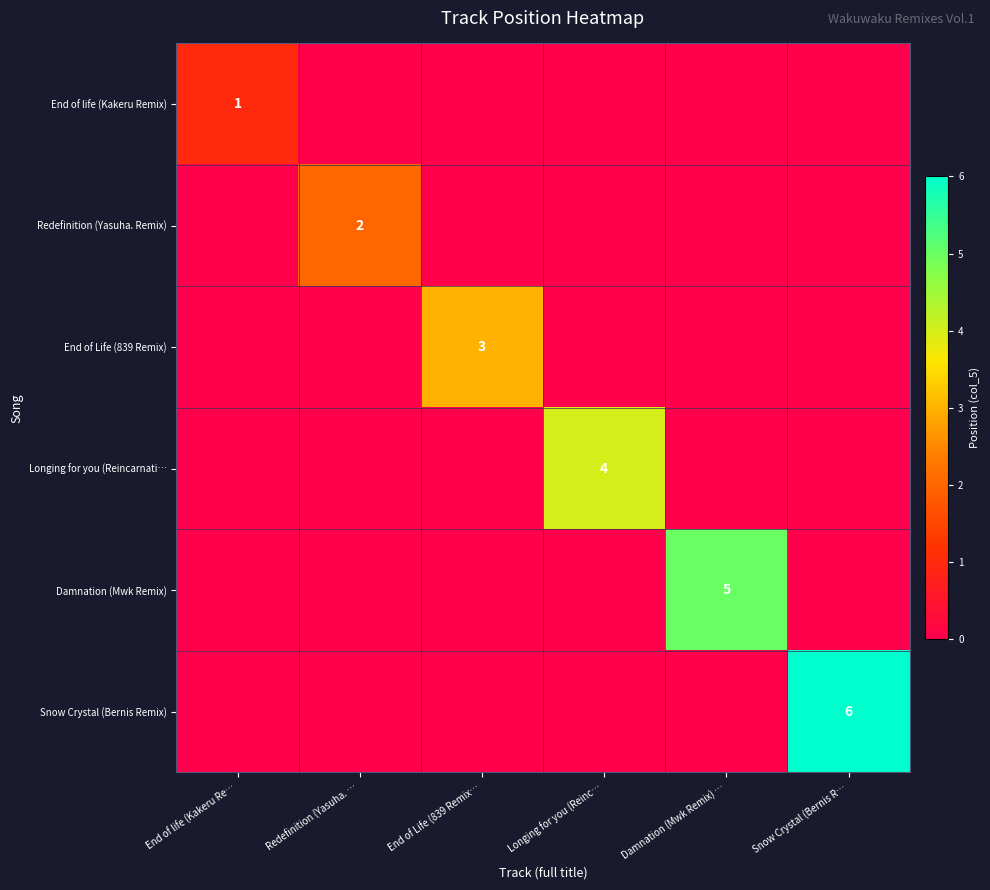

True or false: Snow Crystal (Bernis Remix) has a value of 8 at Snow Crystal (Bernis R….

False